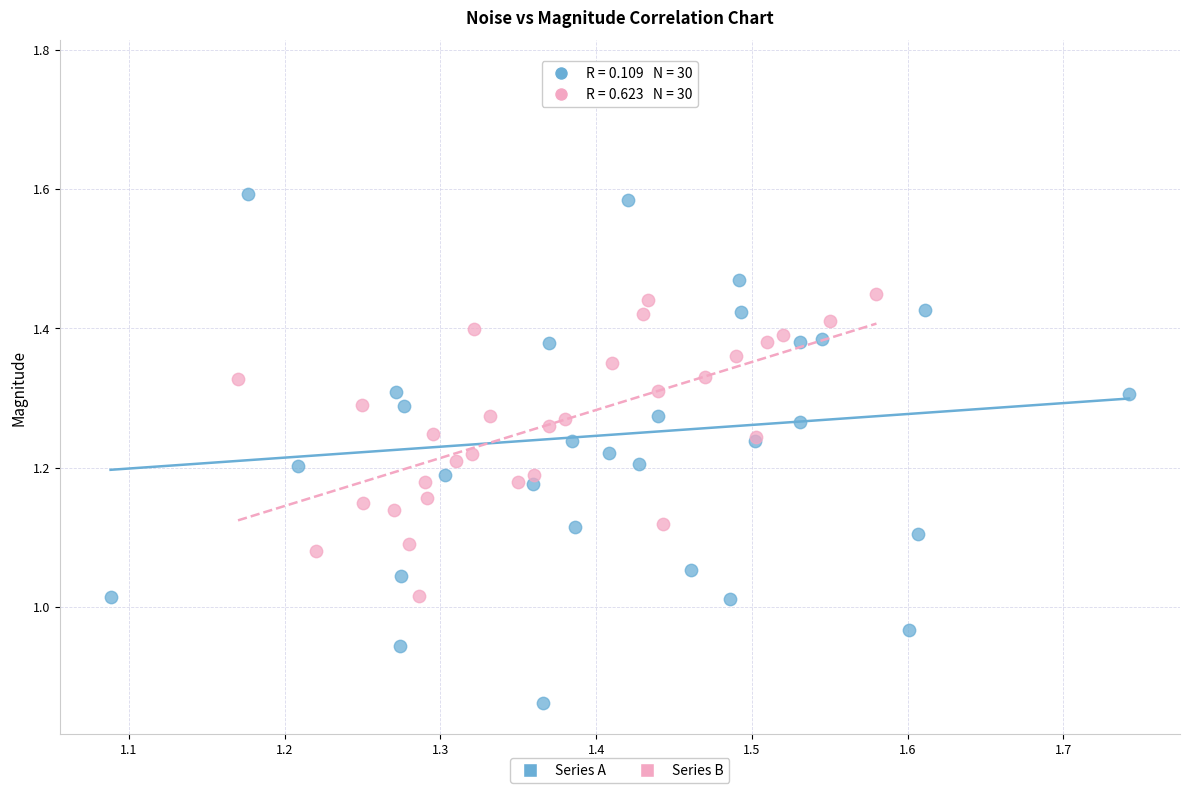

Which series contains the lowest Y value?

Series A